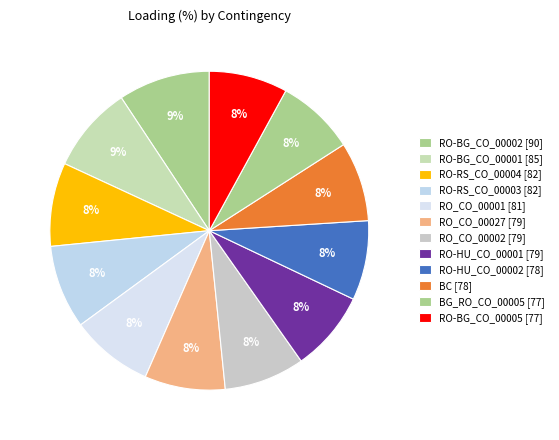

The RO_CO_00002 [79] slice represents 8% of the pie. True or false?

True